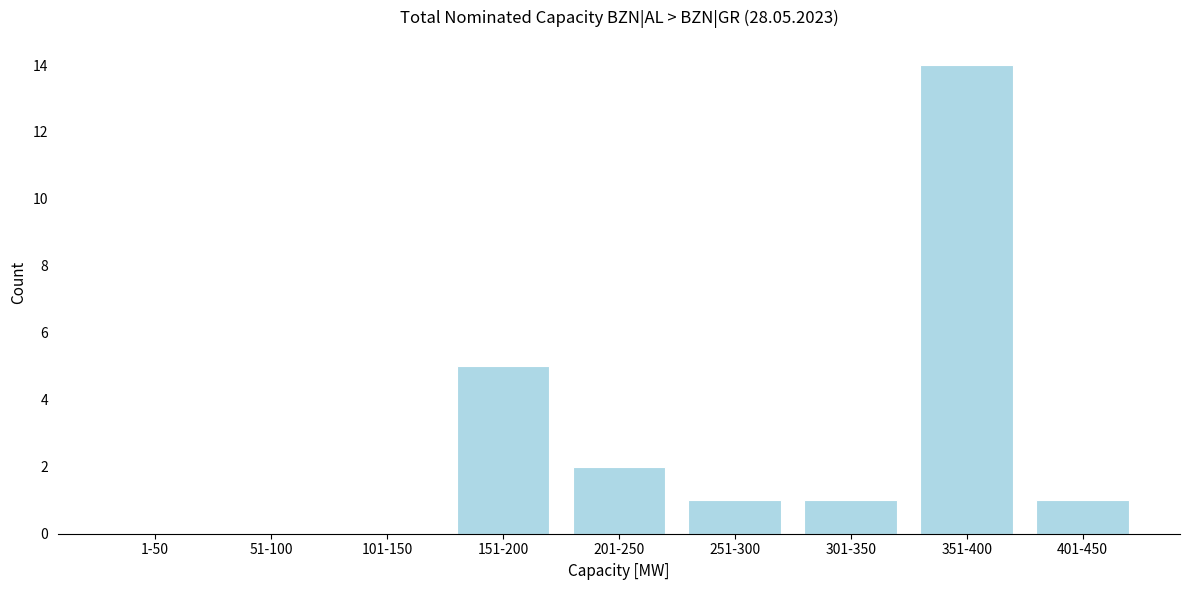

Reading left to right, what are all the values shown in this chart?

1-50=0	51-100=0	101-150=0	151-200=5	201-250=2	251-300=1	301-350=1	351-400=14	401-450=1